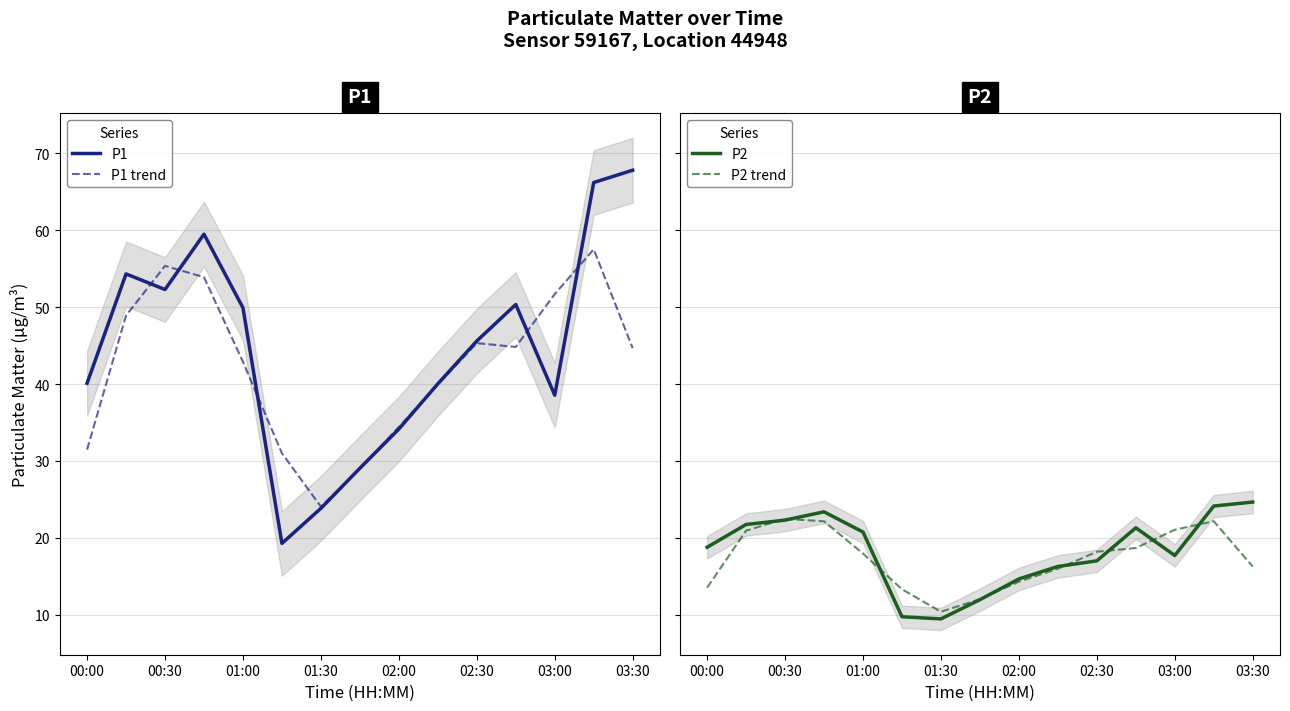

What is the maximum value for P2?

24.6